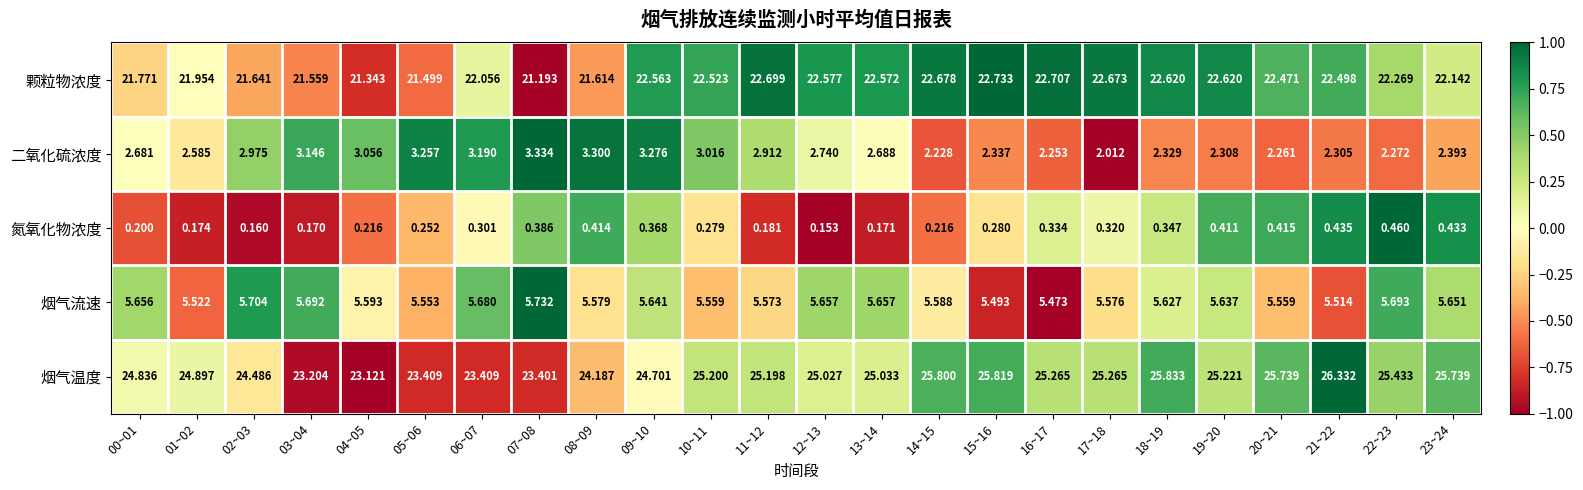

What is the smallest value displayed?

0.2